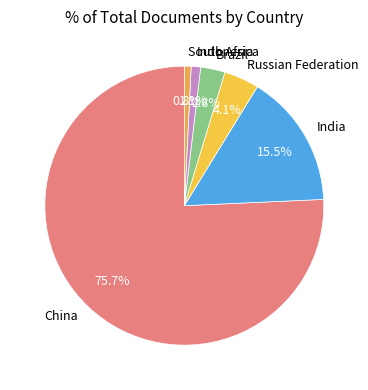

How many segments does this pie chart have?

6